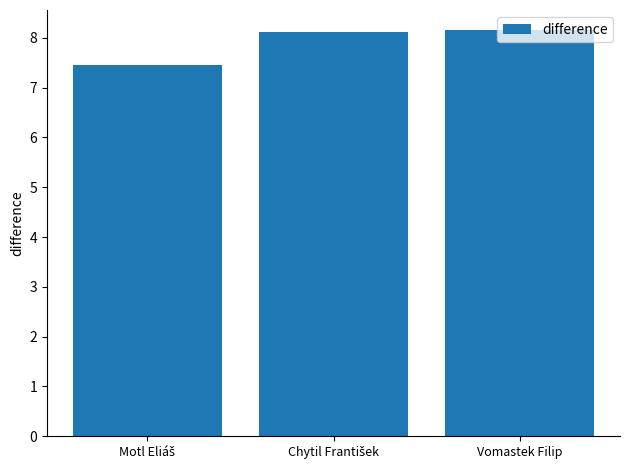

How many series are shown in this chart?

1